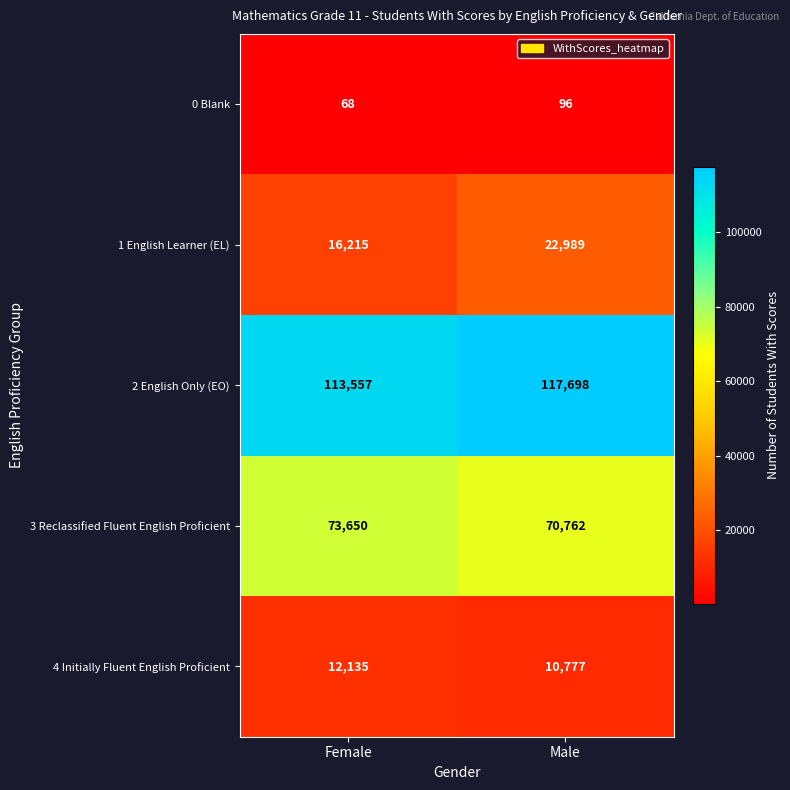

Reading left to right, what are all the values shown in this chart?

0 Blank: 68	96
1 English Learner (EL): 16215	22989
2 English Only (EO): 113557	117698
3 Reclassified Fluent English Proficient: 73650	70762
4 Initially Fluent English Proficient: 12135	10777